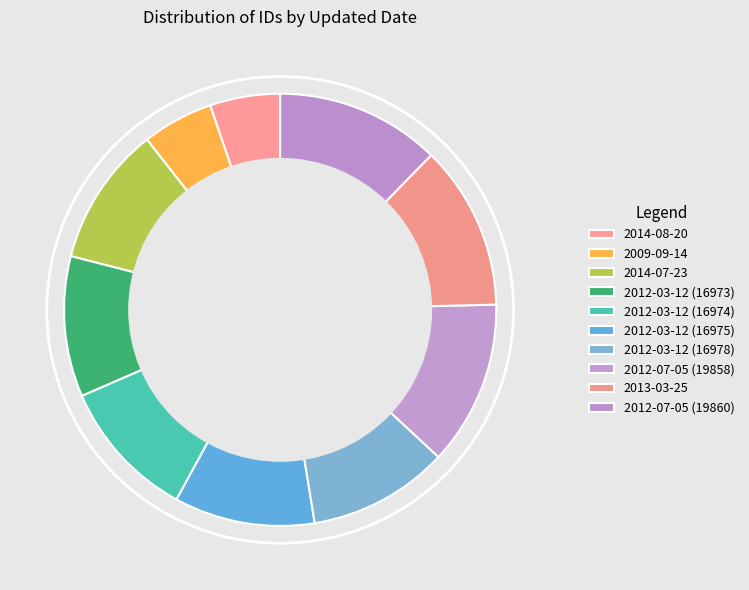

Count the number of slices in the pie.

10